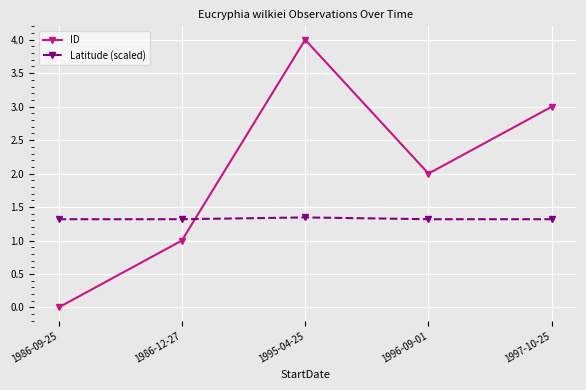

What is the maximum value for ID?

4.0